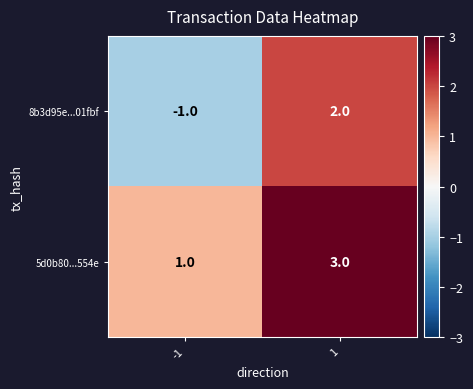

The value of 5d0b80...554e at -1 is 1. True or false?

True